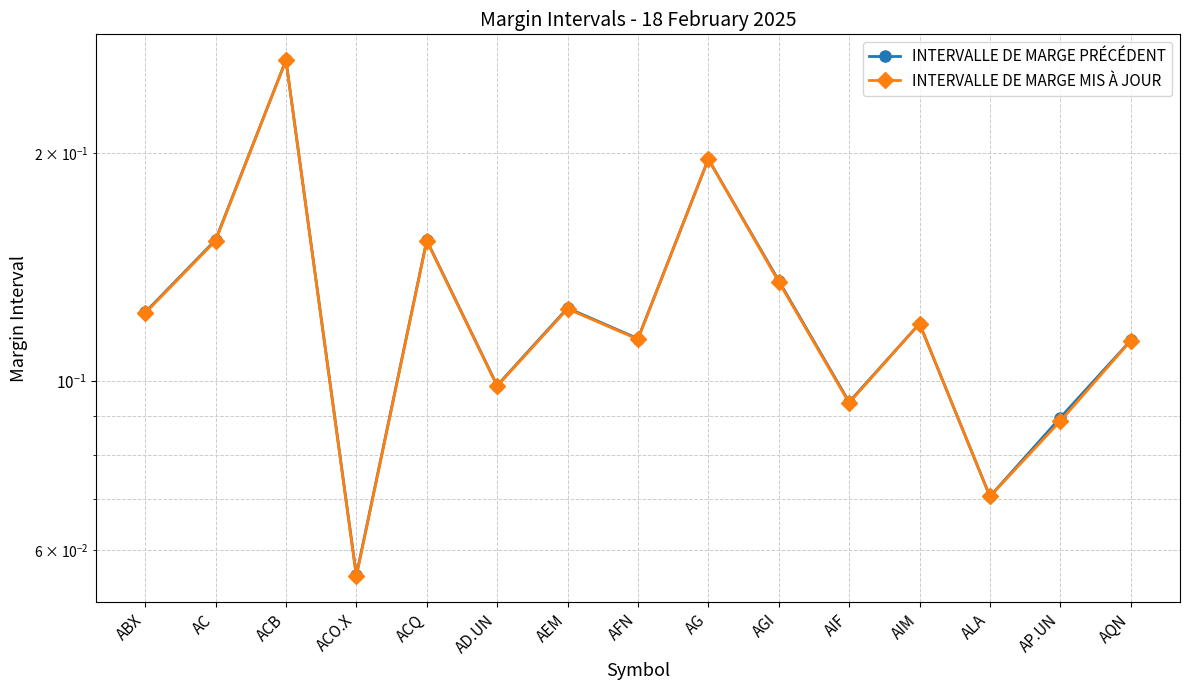

What is the lowest value of the INTERVALLE DE MARGE MIS À JOUR series?

0.1